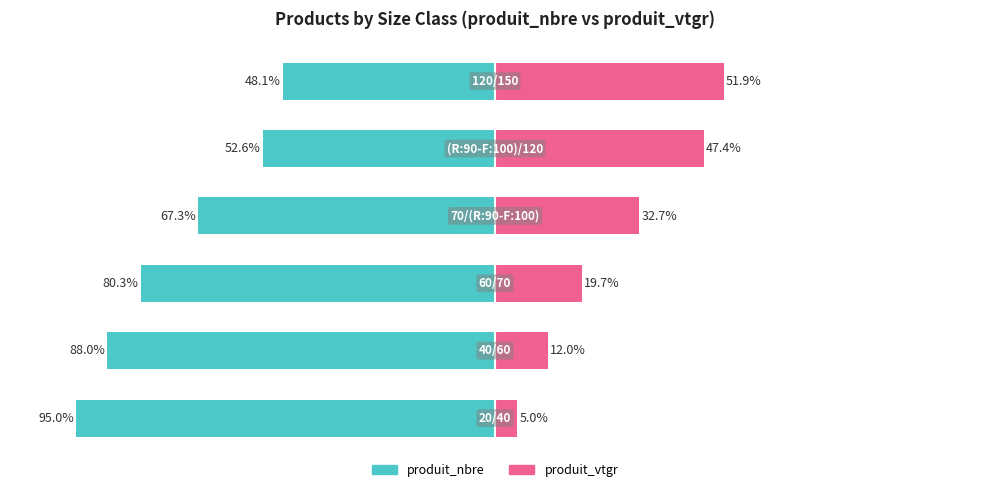

Rank the series at −50 from lowest to highest value.

produit_nbre, produit_vtgr